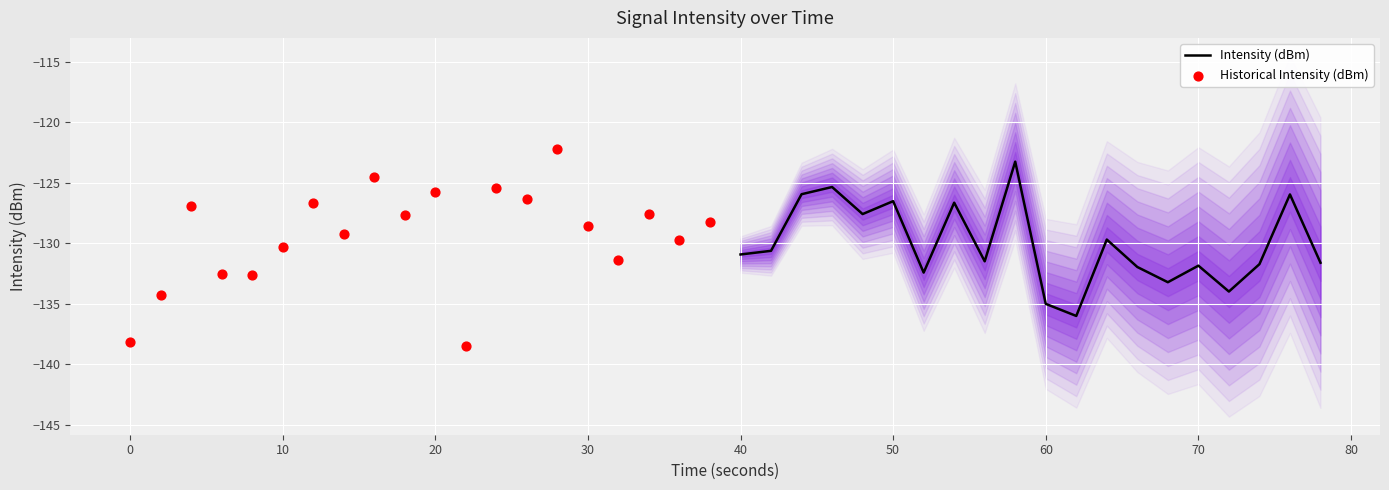

What is the maximum value for Intensity (dBm)?

-123.2